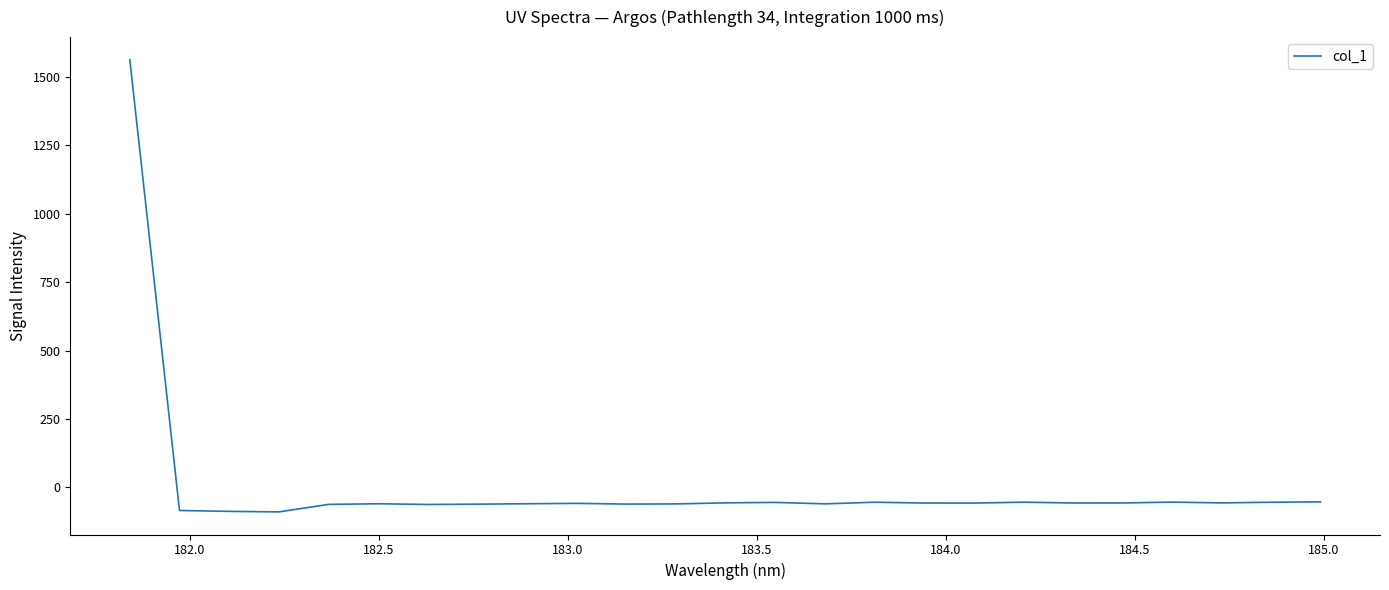

True or false: the data has more than 1 interior local peaks.

True